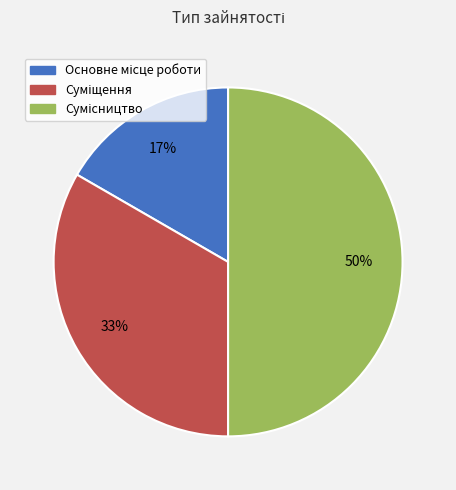

To the nearest percent, what is the average slice percentage?

33%